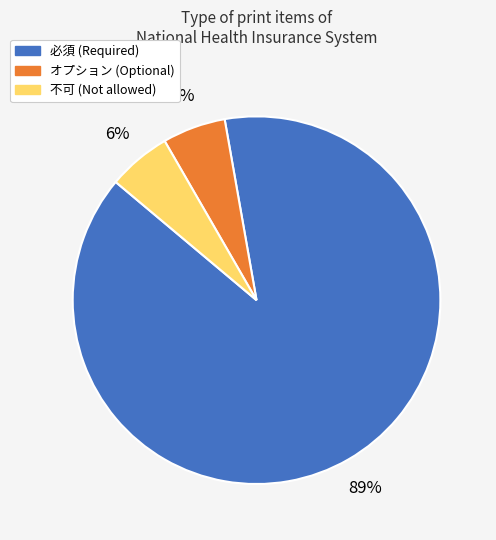

How many segments does this pie chart have?

3